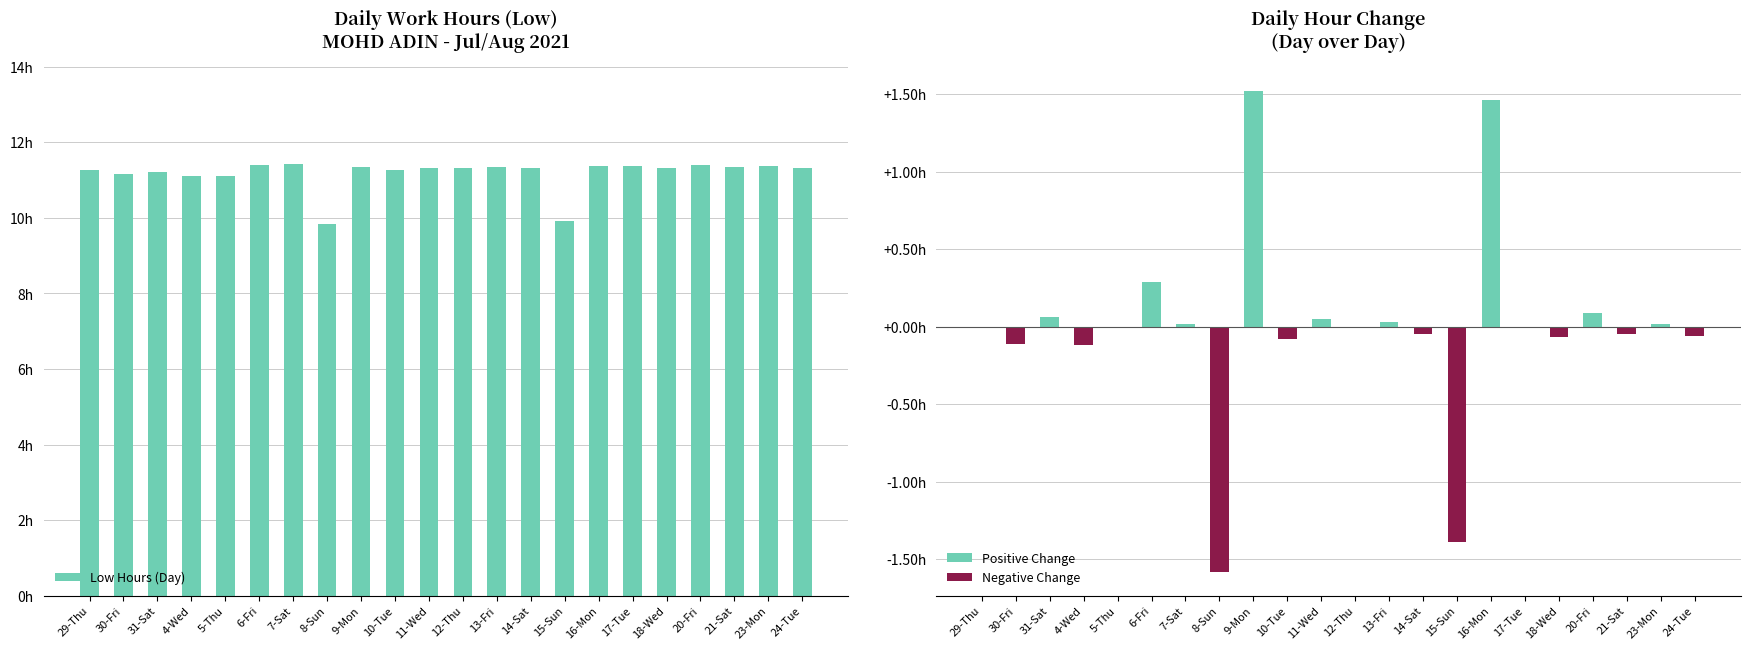

How many negative values does the Daily Change series have?

9